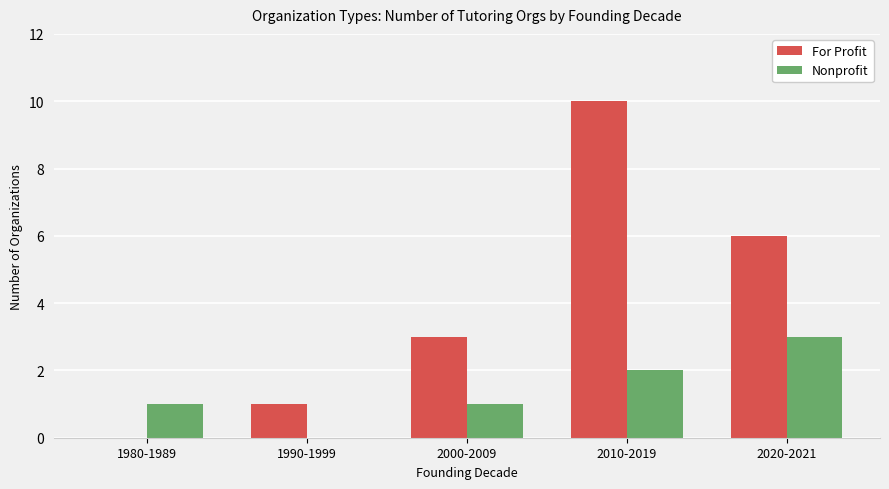

True or false: For Profit has a value of 2 at 1990-1999.

False